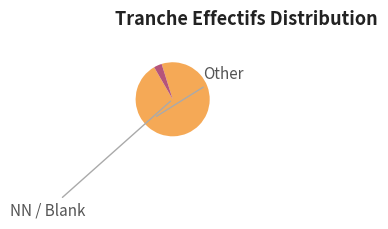

Which category accounts for the majority?

NN